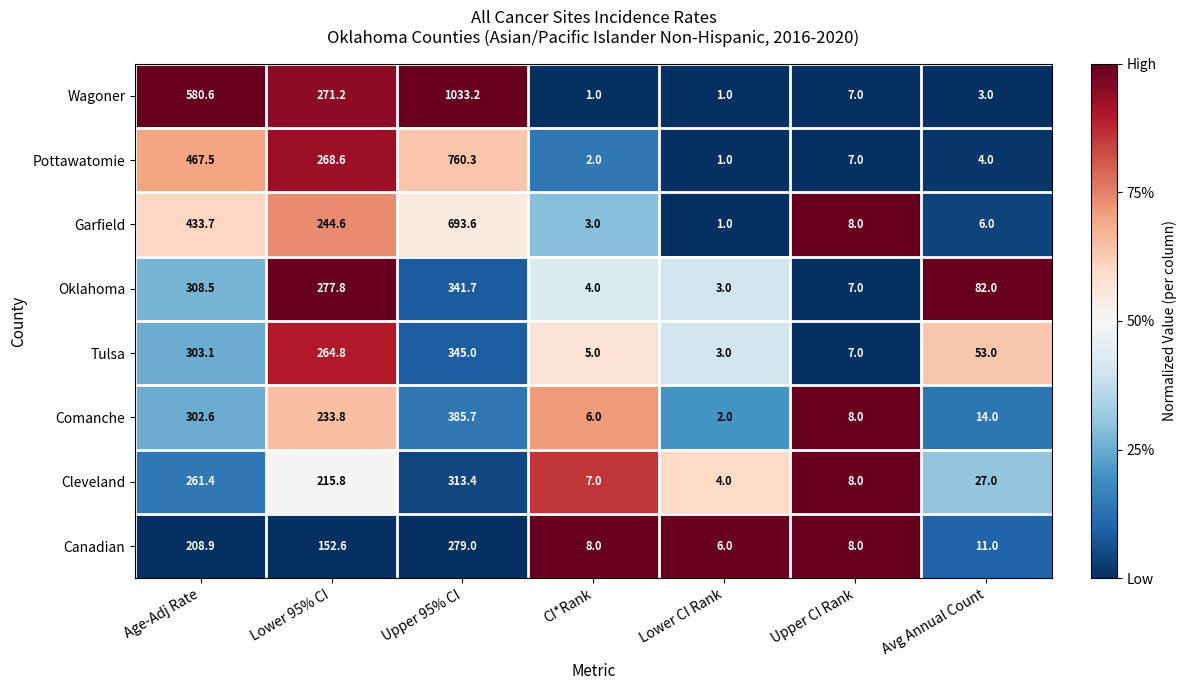

Which category has the lowest value in the Comanche series?

Lower CI Rank